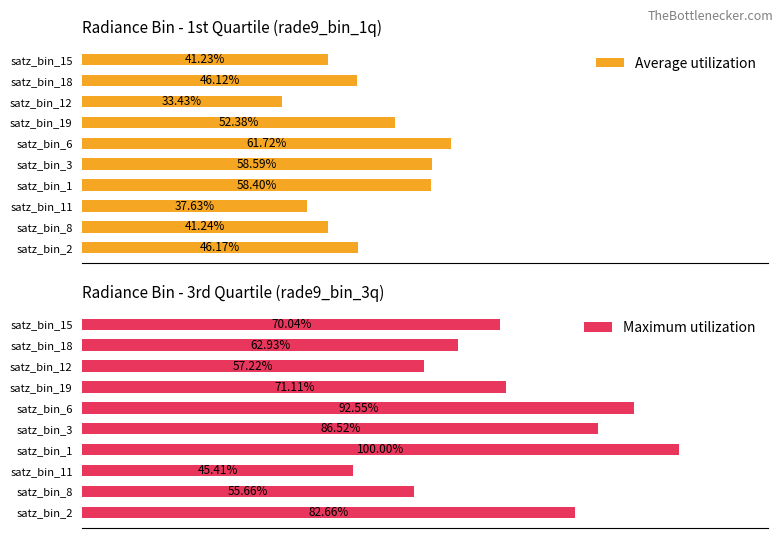

Rank the series by their average value, from highest to lowest.

Maximum utilization, Average utilization